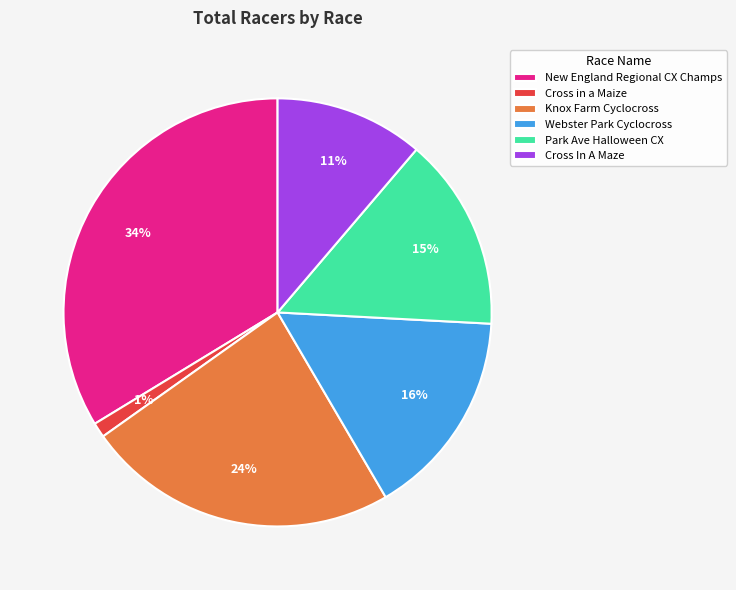

Do Cross In A Maze and Park Ave Halloween CX together represent more than half of the pie?

No